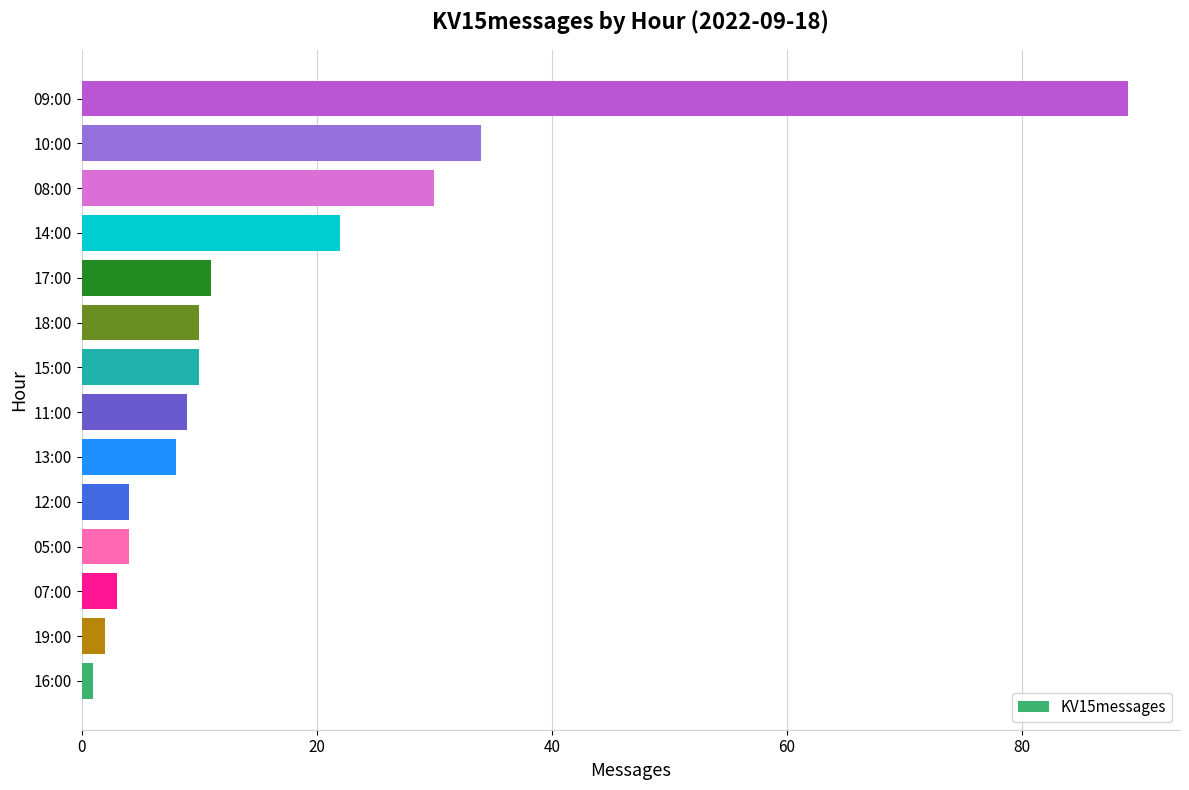

At which label is the value closest to 45?

10:00